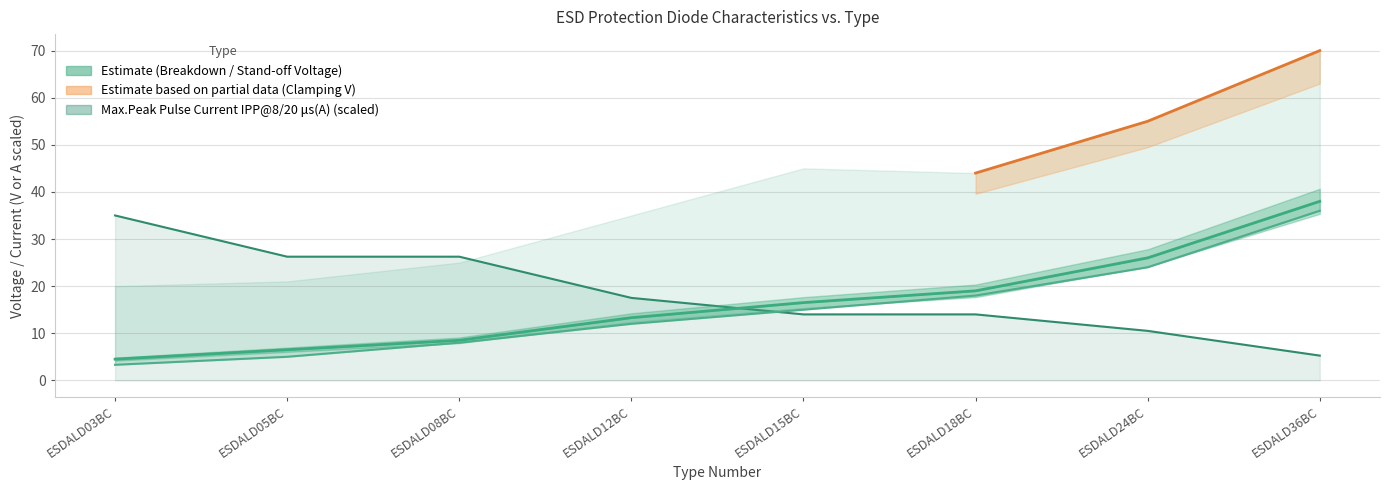

What is the difference between the Reverse Stand off Voltage VR (V) values at ESDALD12BC and ESDALD15BC?

3.0